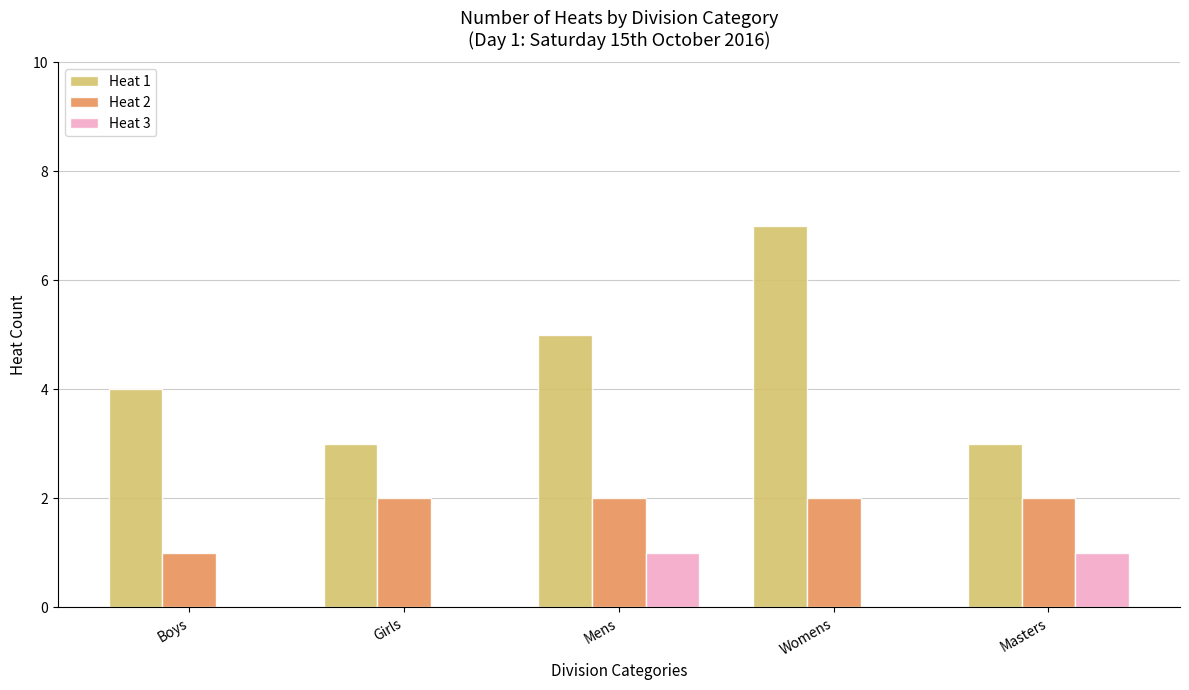

The value of Heat 2 at Womens is 2. True or false?

True